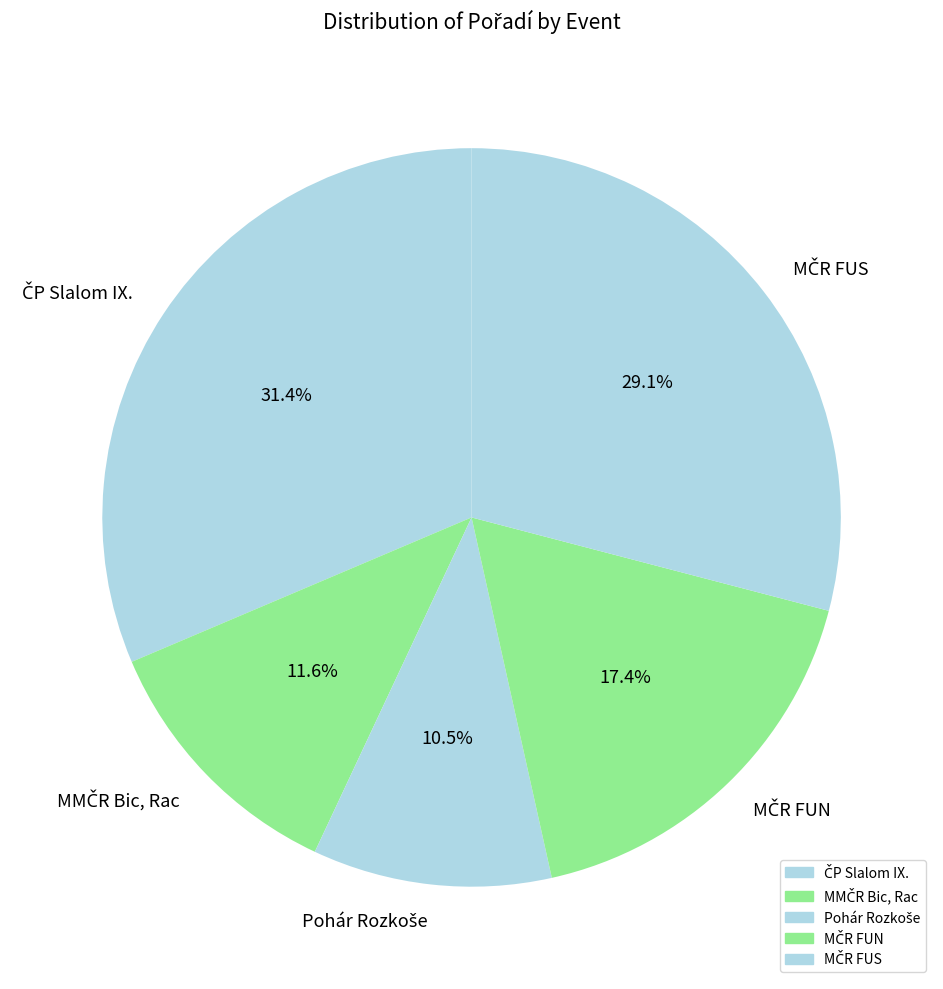

Does any single category account for the majority?

No